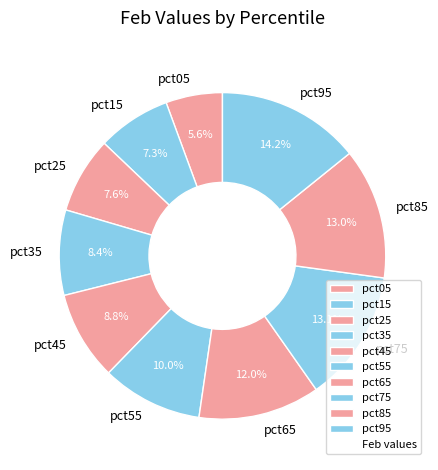

How many slices are in this pie chart?

10